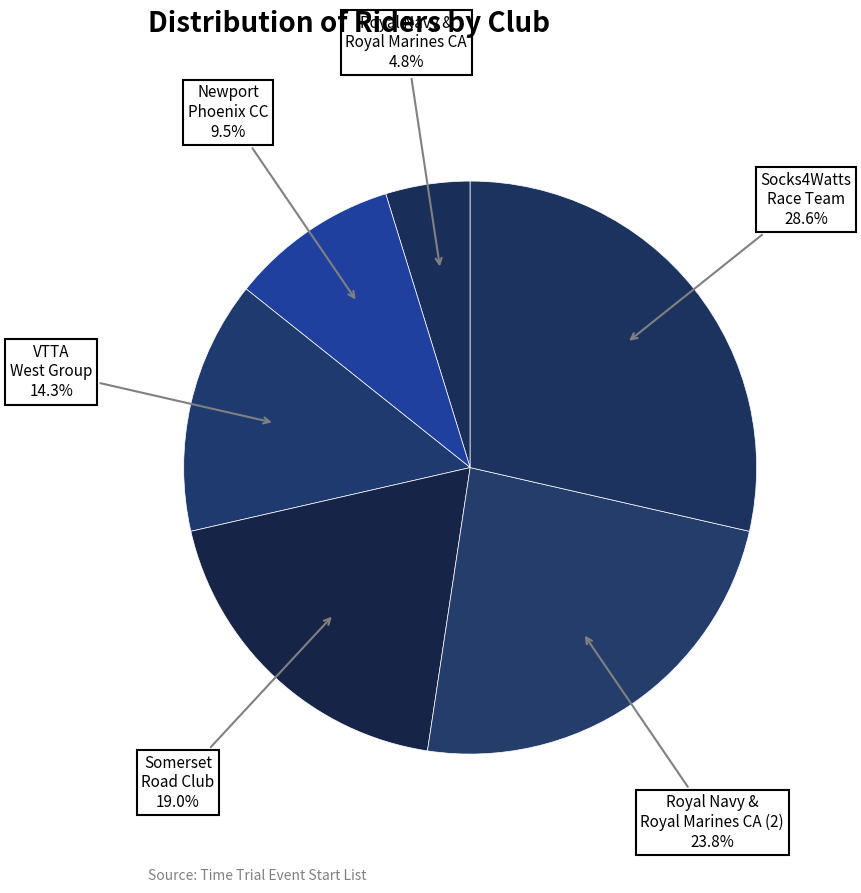

Approximately how many times larger is the value at Royal Navy & Royal Marines CA (2) compared to VTTA West Group?

1.7